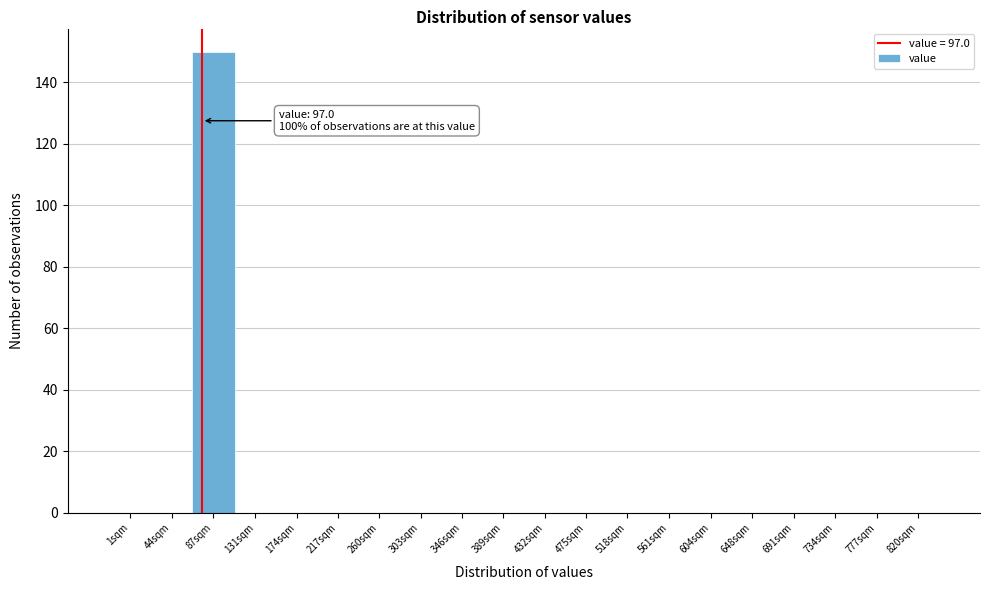

Reading left to right, extract all data points from this chart.

1sqm=0	44sqm=0	87sqm=150	131sqm=0	174sqm=0	217sqm=0	260sqm=0	303sqm=0	346sqm=0	389sqm=0	432sqm=0	475sqm=0	518sqm=0	561sqm=0	604sqm=0	648sqm=0	691sqm=0	734sqm=0	777sqm=0	820sqm=0